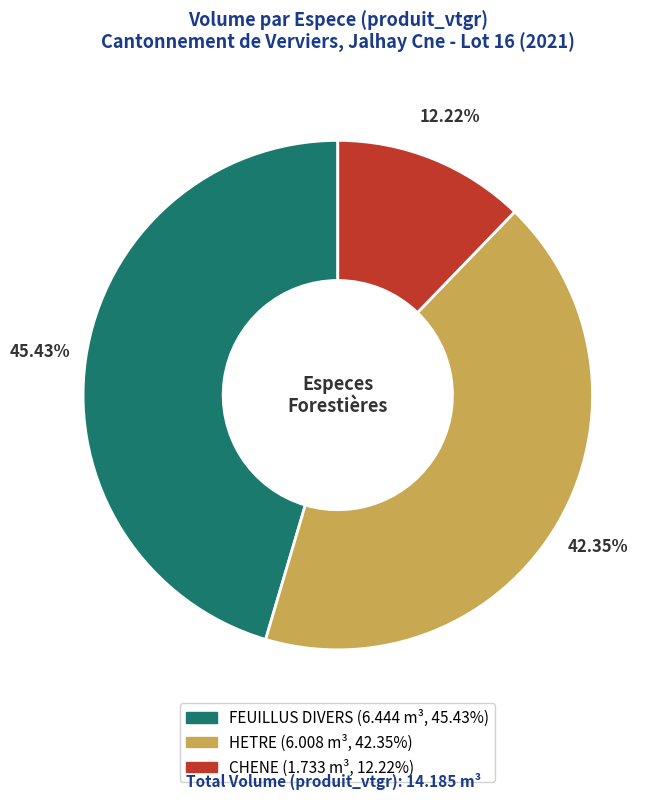

Is there a majority slice in this chart?

No